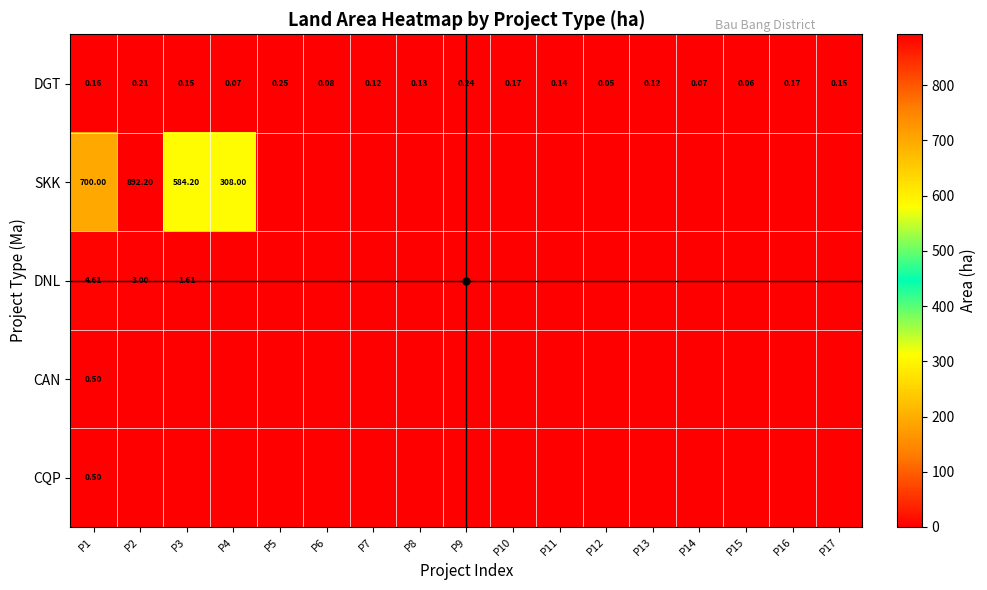

At how many categories does at least one series exceed 355?

3